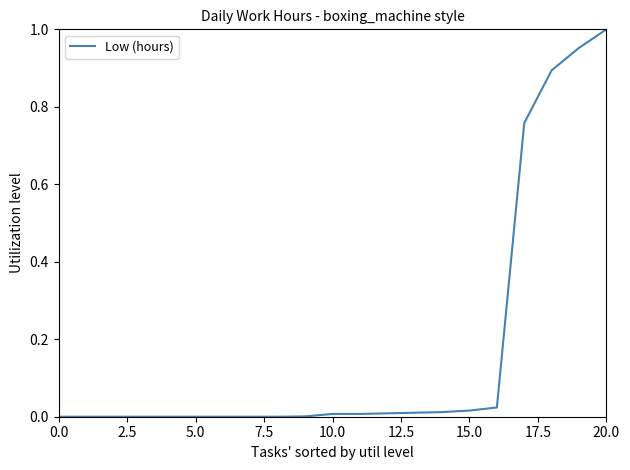

True or false: the data has more than 2 interior local peaks.

False